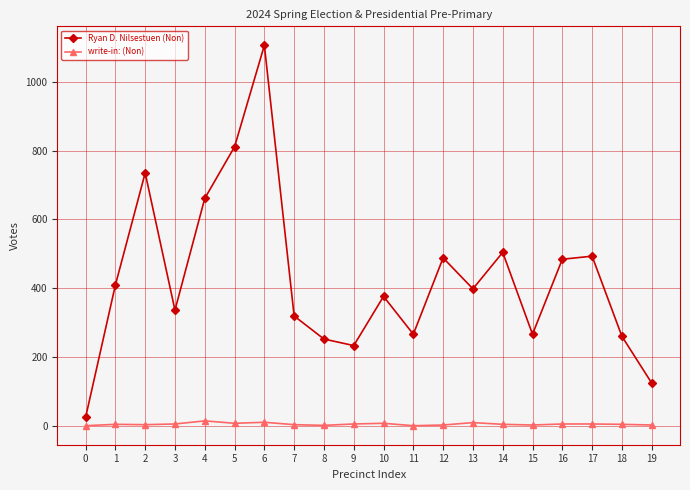

What is the difference between the highest and lowest values at 9?

228